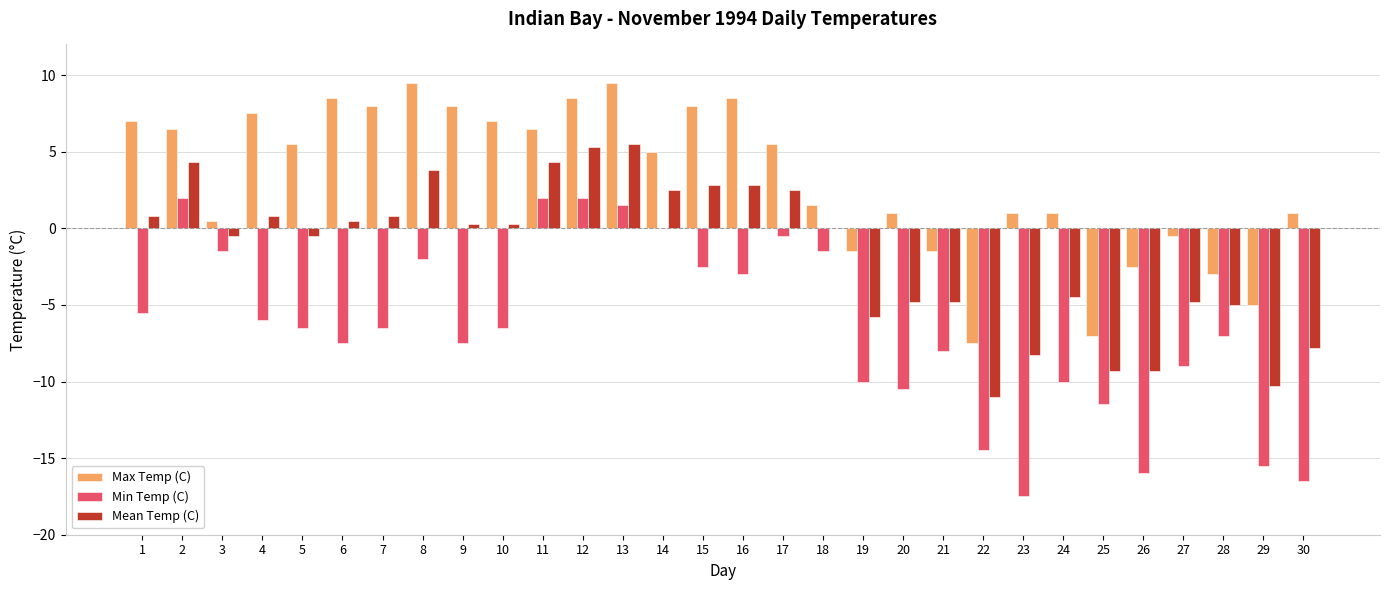

Reading right to left, transcribe all the data shown in this chart.

Max Temp (C): 1.0	-5.0	-3.0	-0.5	-2.5	-7.0	1.0	1.0	-7.5	-1.5	1.0	-1.5	1.5	5.5	8.5	8.0	5.0	9.5	8.5	6.5	7.0	8.0	9.5	8.0	8.5	5.5	7.5	0.5	6.5	7.0
Min Temp (C): -16.5	-15.5	-7.0	-9.0	-16.0	-11.5	-10.0	-17.5	-14.5	-8.0	-10.5	-10.0	-1.5	-0.5	-3.0	-2.5	0.0	1.5	2.0	2.0	-6.5	-7.5	-2.0	-6.5	-7.5	-6.5	-6.0	-1.5	2.0	-5.5
Mean Temp (C): -7.8	-10.3	-5.0	-4.8	-9.3	-9.3	-4.5	-8.3	-11.0	-4.8	-4.8	-5.8	0.0	2.5	2.8	2.8	2.5	5.5	5.3	4.3	0.3	0.3	3.8	0.8	0.5	-0.5	0.8	-0.5	4.3	0.8